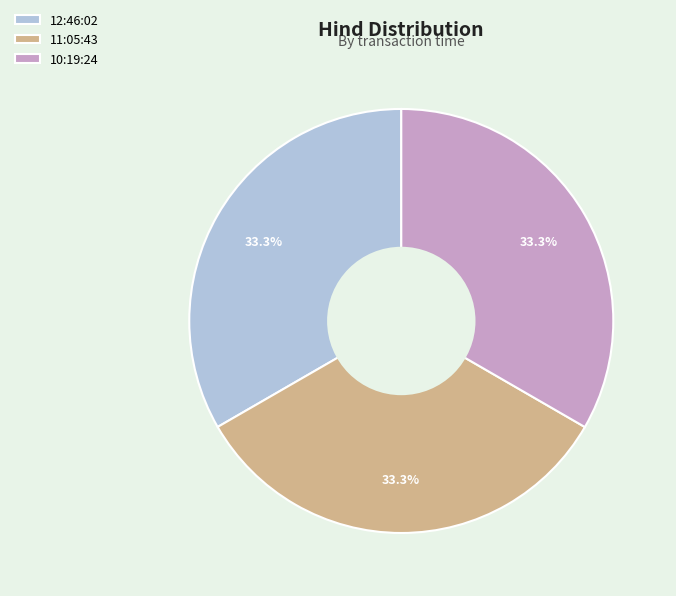

Is there any slice that represents more than half of the pie?

No